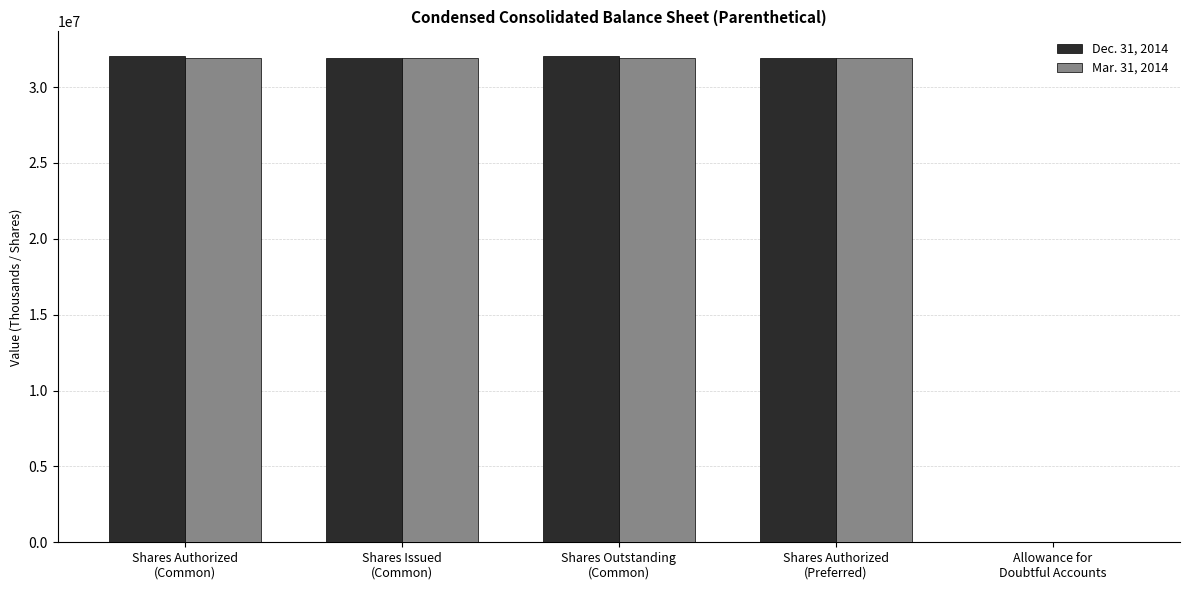

Read the Dec. 31, 2014 value at Allowance for
Doubtful Accounts, to the nearest 50.

950